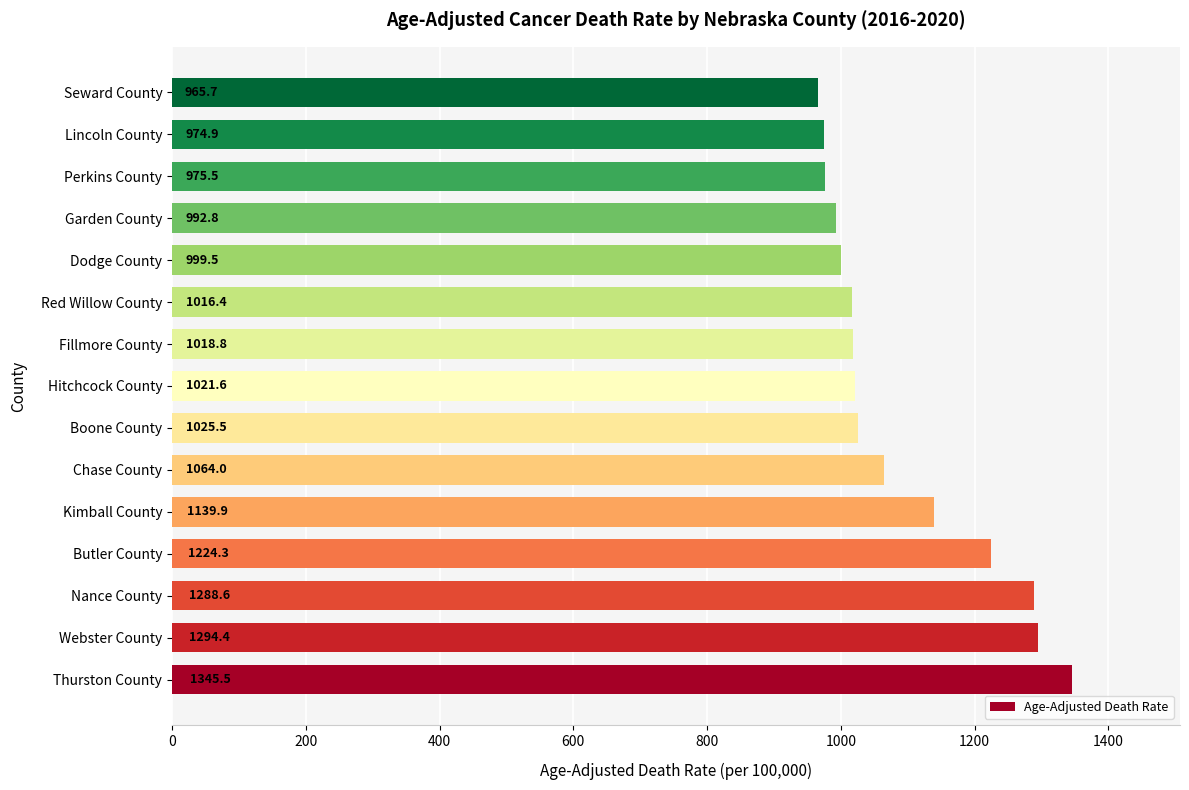

How many data points are above 1021?

8